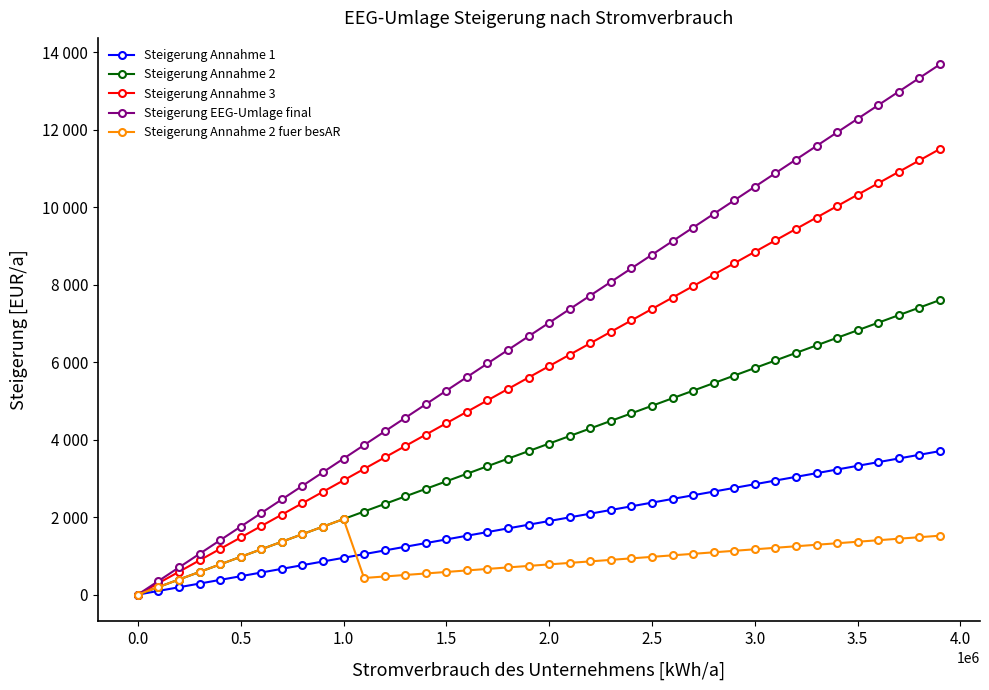

What is the average value of the Steigerung Annahme 2 fuer besAR series?

975